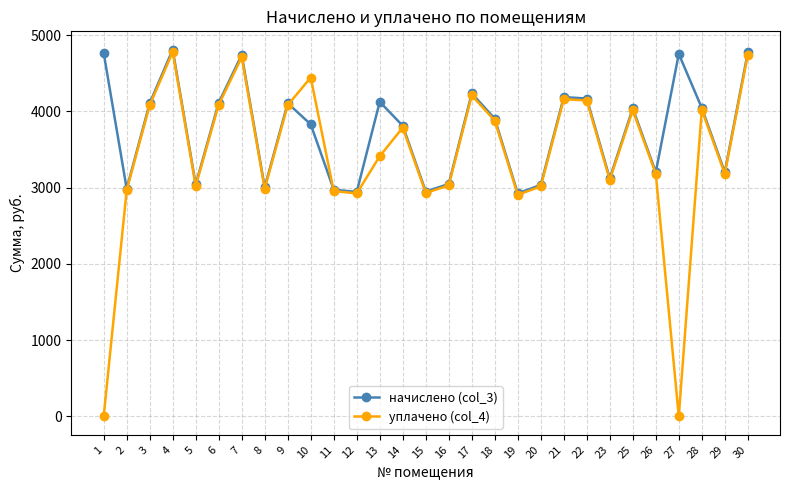

True or false: уплачено (col_4) has a value of 4159.6 at 21.

True